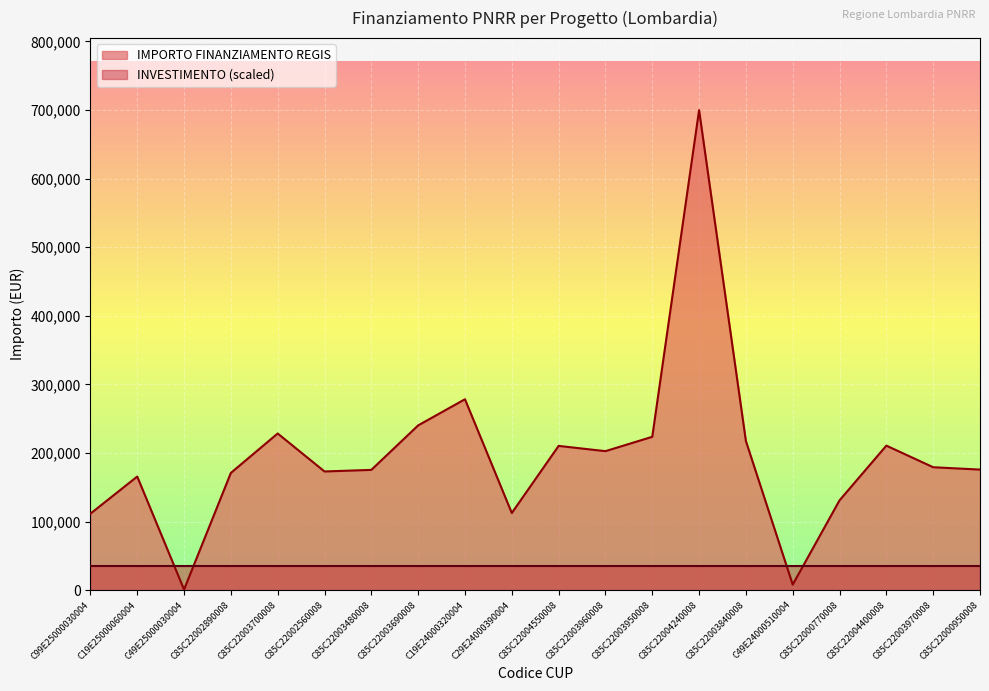

What is the label of the 20th point from the left?

C85C22000950008